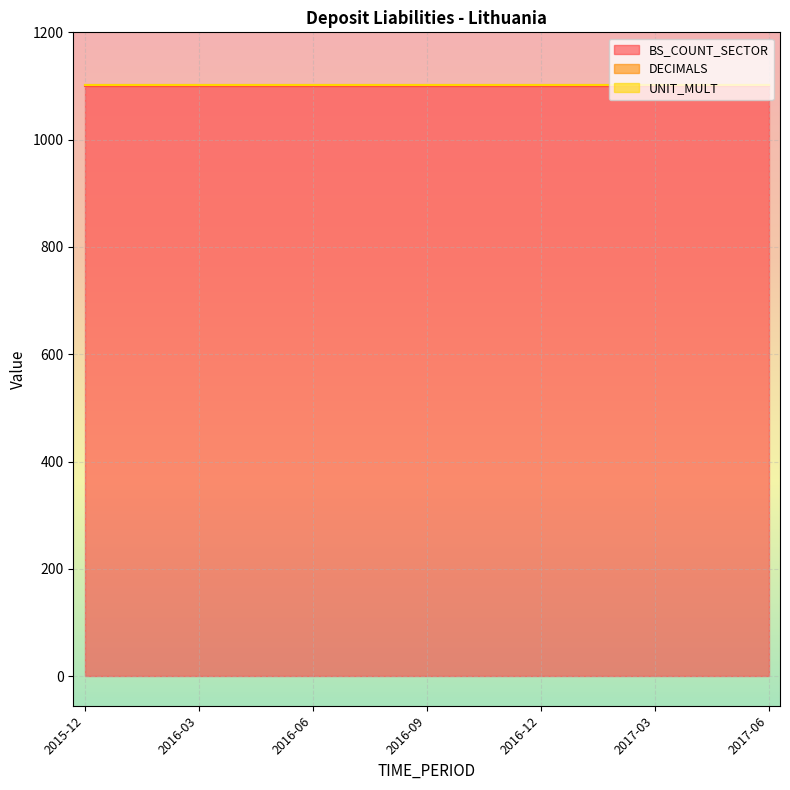

What is the label of the 19th point from the left?

2017-06